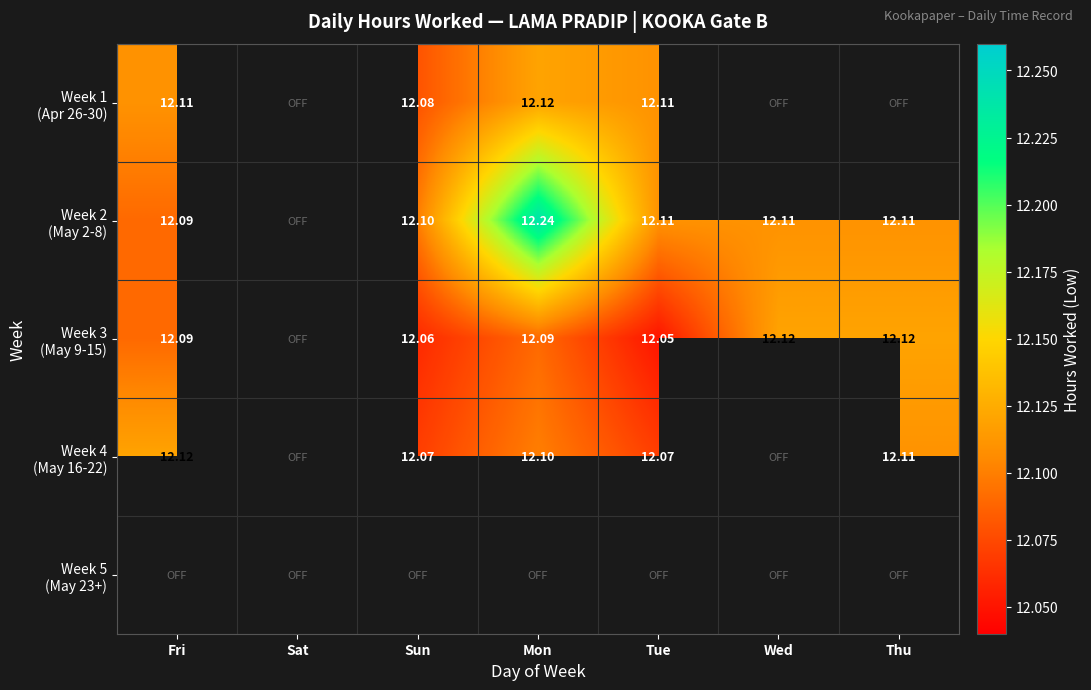

How many values in Week 3 (May 9-15) are above zero?

6